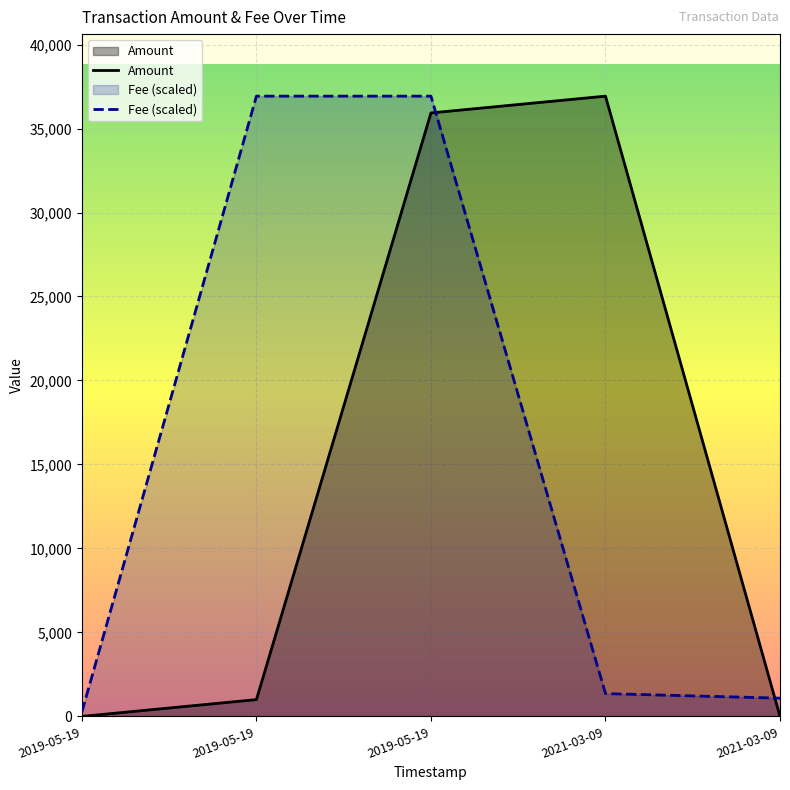

How many lines are shown in the chart?

2